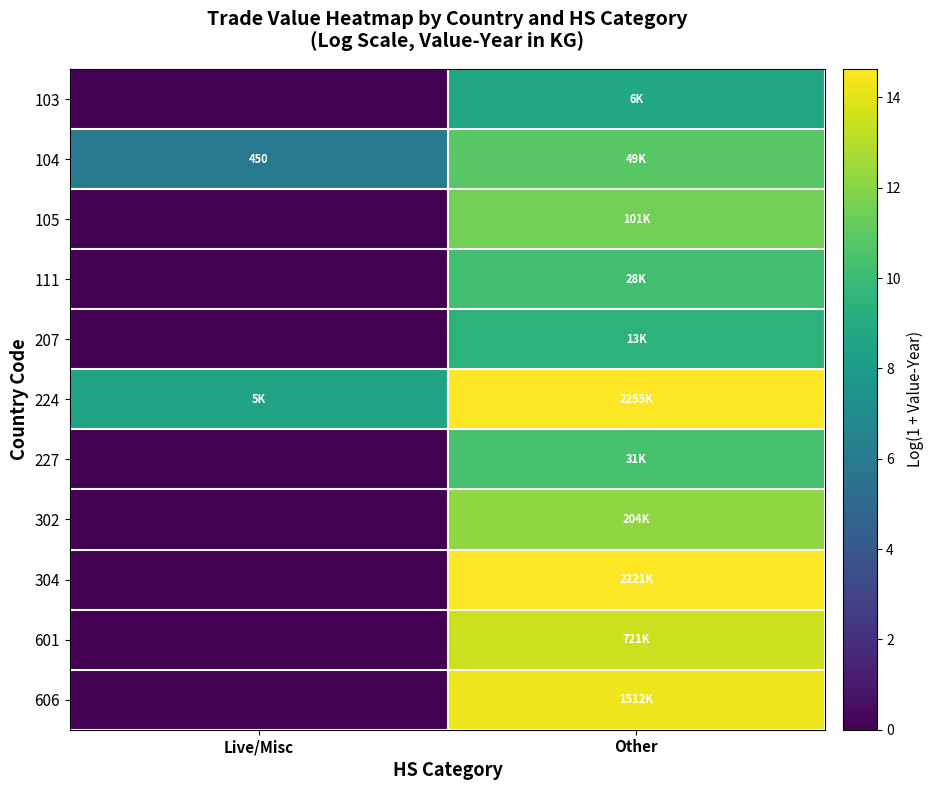

How many values in the 227 series are below 10?

1